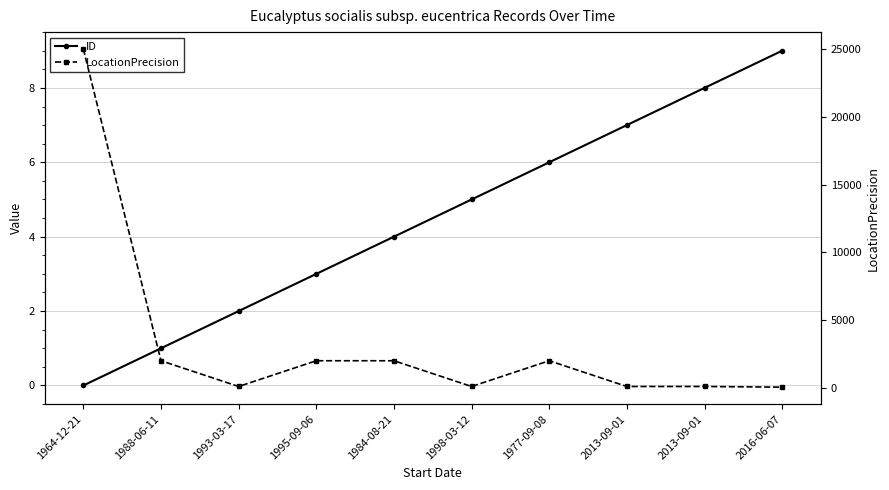

The value of ID at 1964-12-21 is 0. True or false?

True